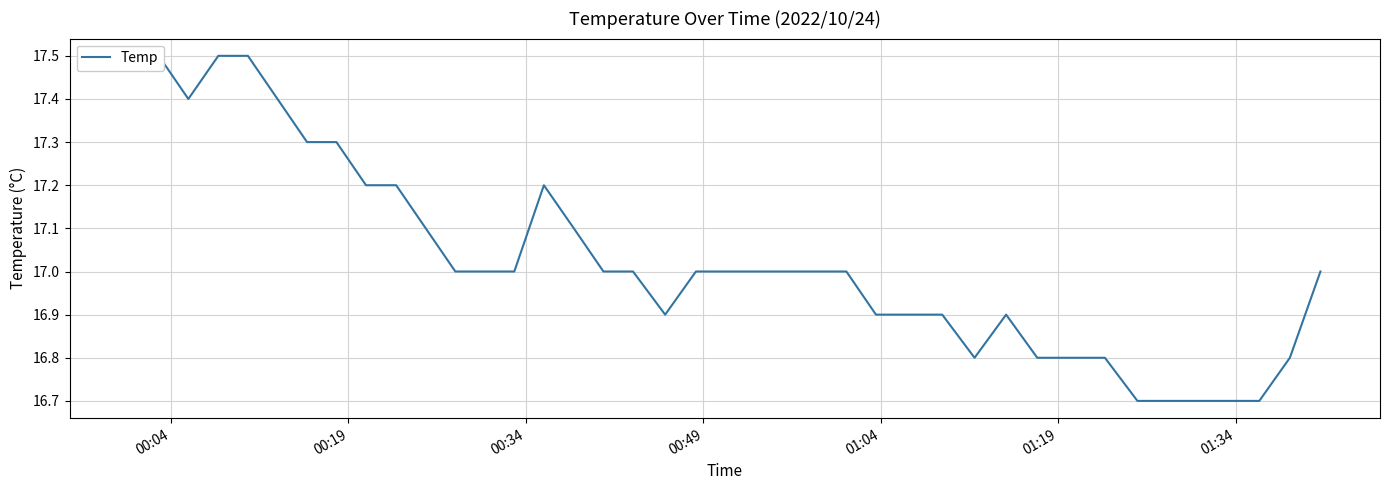

Reading left to right, list all the values displayed in this chart.

17.5	17.5	17.4	17.5	17.5	17.4	17.3	17.3	17.2	17.2	17.1	17.0	17.0	17.0	17.2	17.1	17.0	17.0	16.9	17.0	17.0	17.0	17.0	17.0	17.0	16.9	16.9	16.9	16.8	16.9	16.8	16.8	16.8	16.7	16.7	16.7	16.7	16.7	16.8	17.0